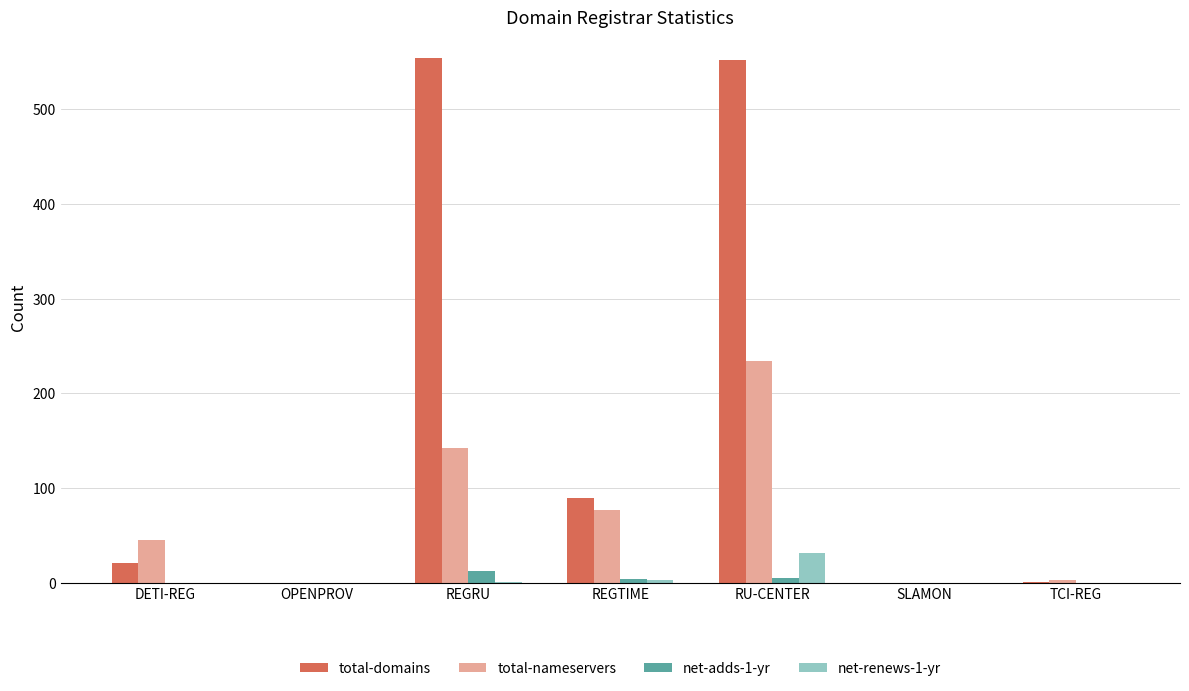

Are the bars horizontal?

No